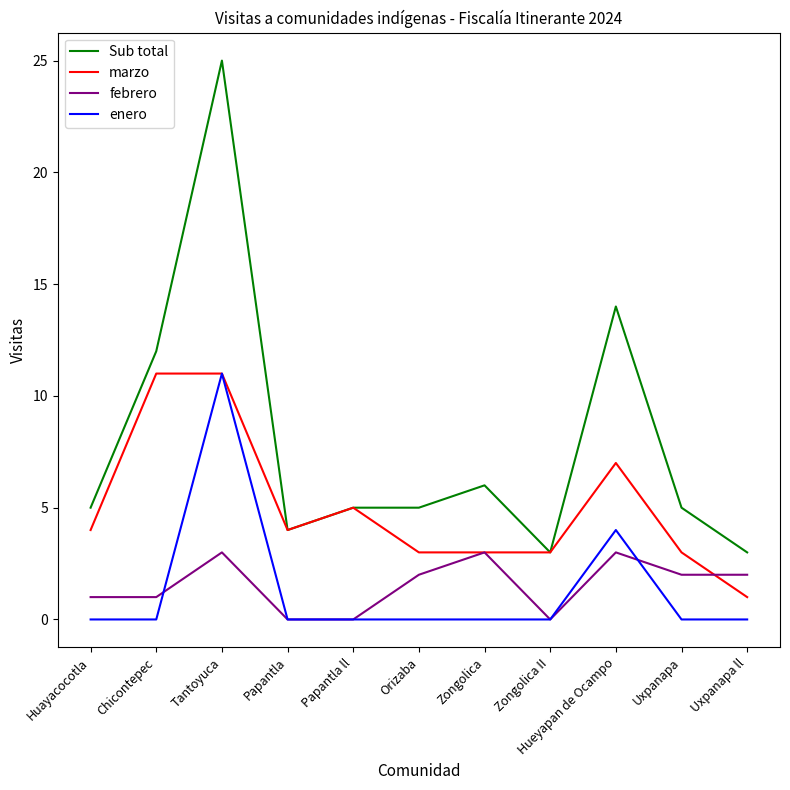

Where is the first local maximum for febrero?

Tantoyuca